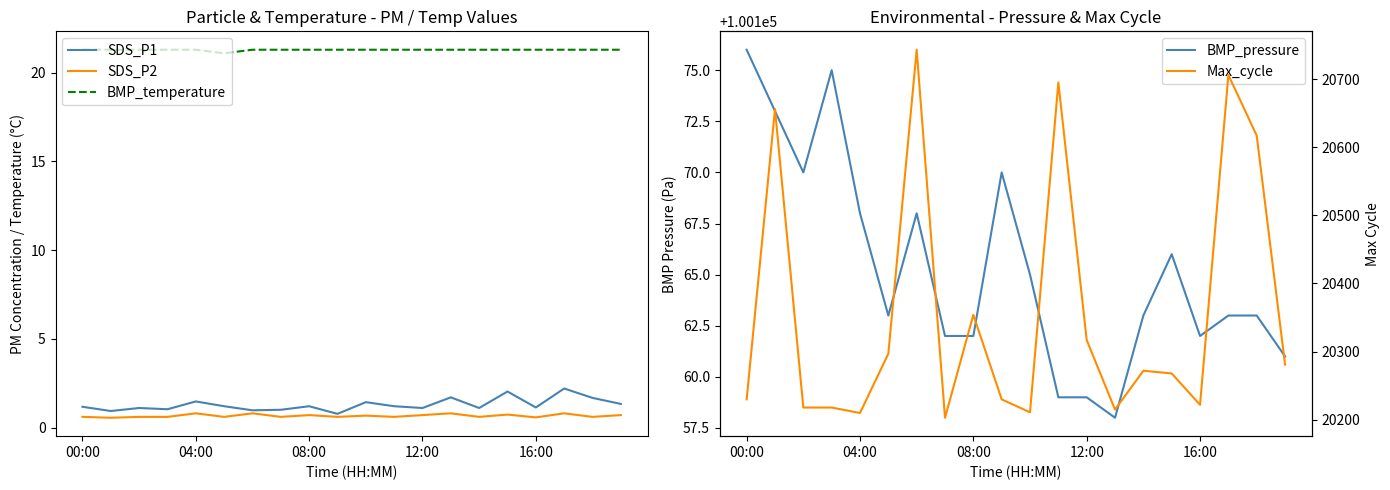

What is the lowest value of the SDS_P1 series?

0.8